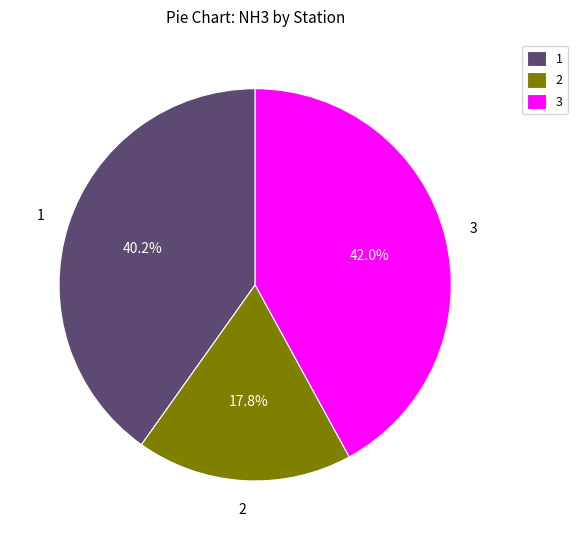

What is the ratio of the value at 1 to the value at 3?

1.0